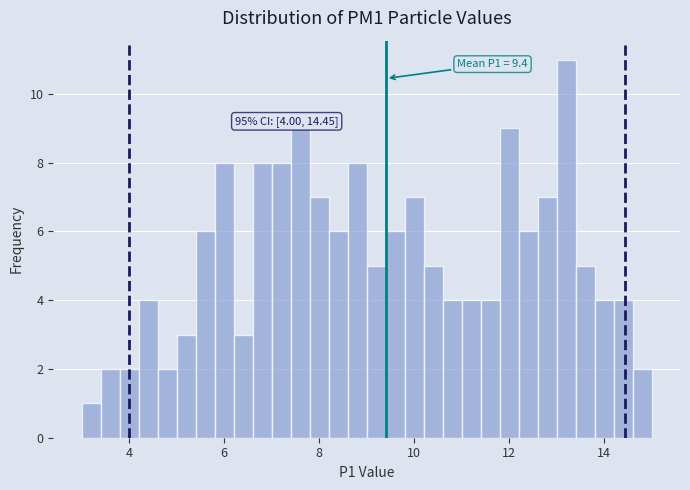

Around what value on the x-axis is the tallest bar? Give the approximate position of its centre, as read against the axis.

13.2